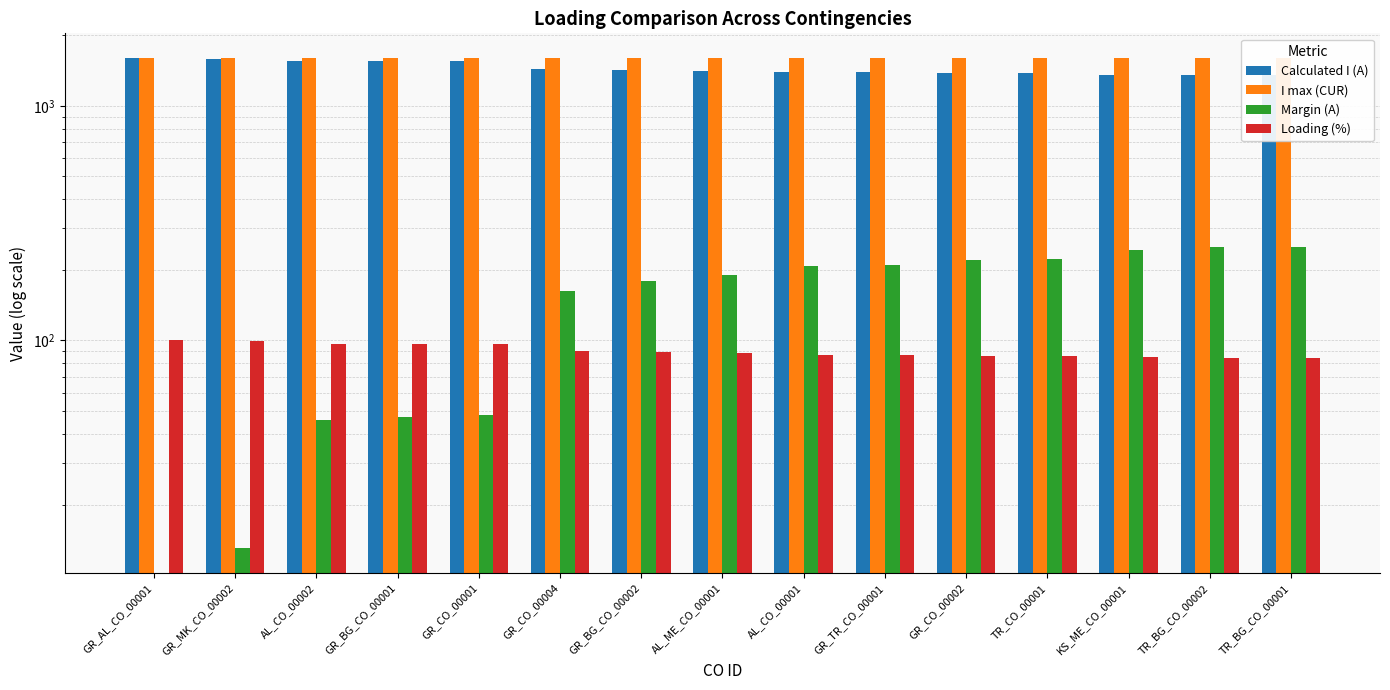

What is the lowest value of the Calculated I (A) series?

1350